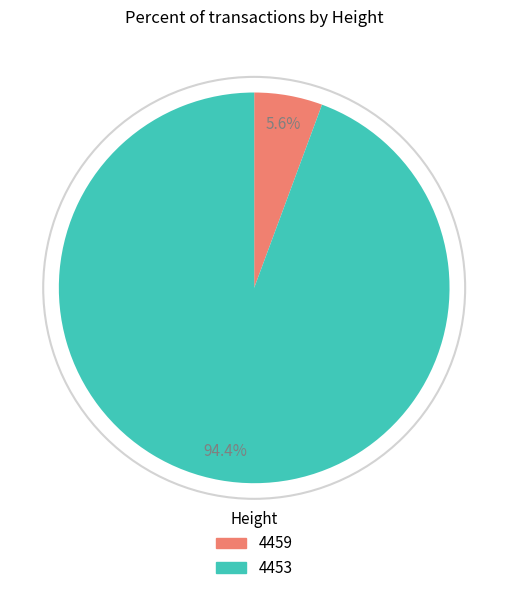

What percentage is NOT represented by 4453?

5.6%